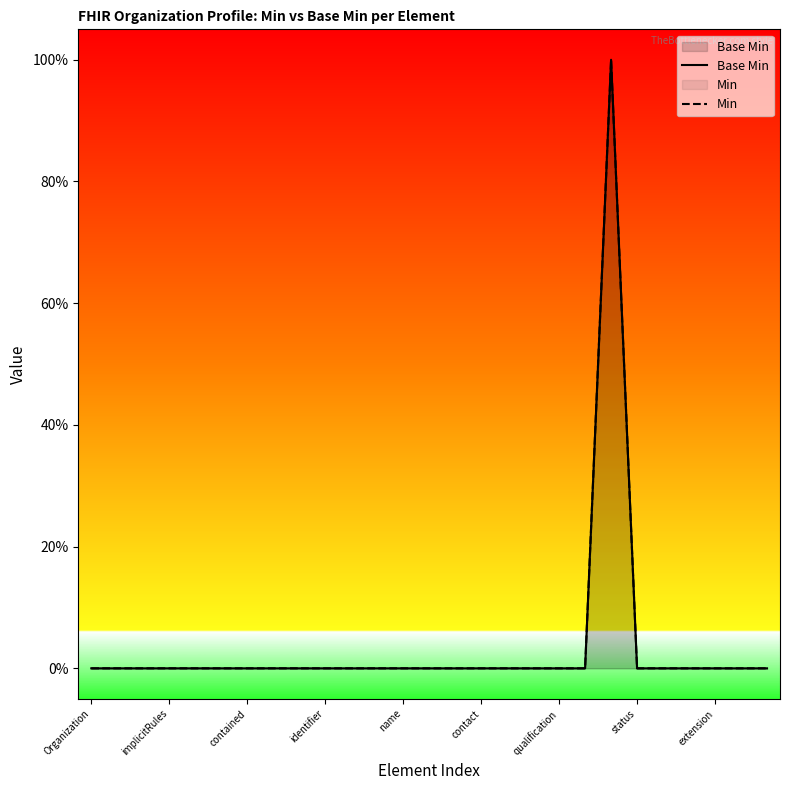

Between status and 18, which is larger?

status